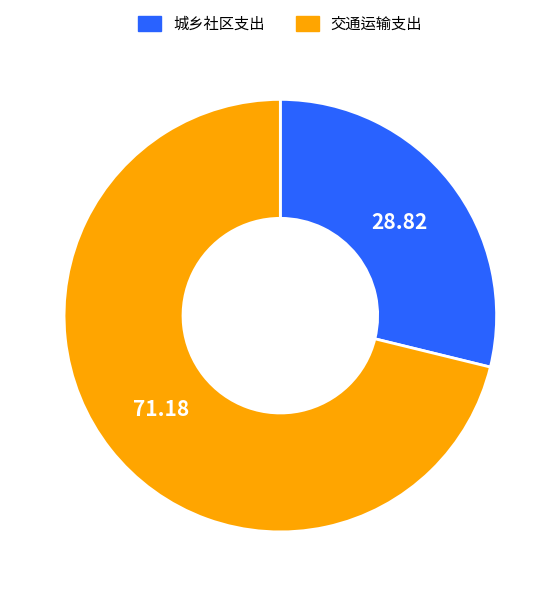

Which category has the biggest portion of the pie?

交通运输支出